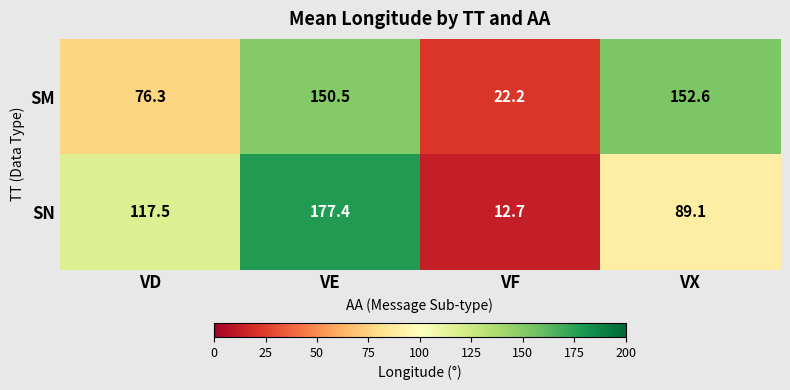

Which series changed the most between VD and VX?

SM